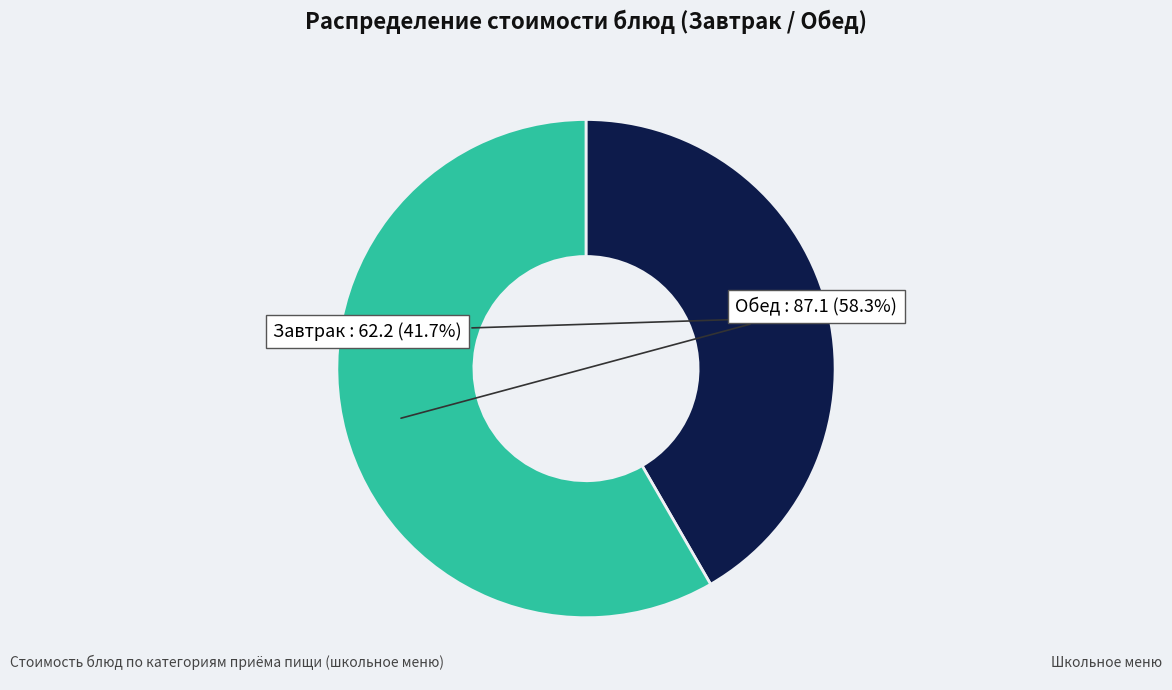

Does any single category account for the majority?

Yes